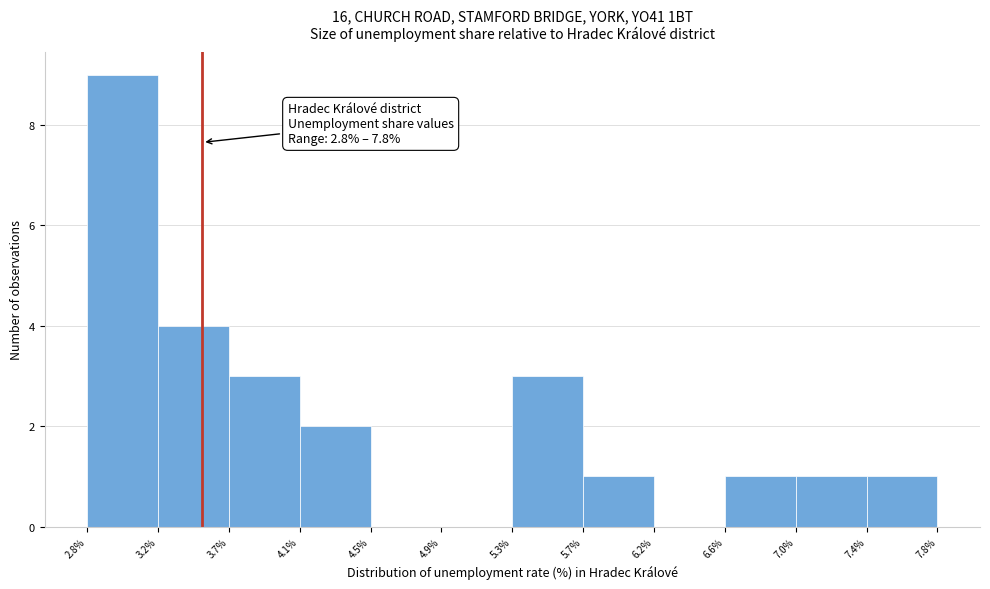

Over which range of the x-axis is the bar tallest?

2.8% to 3.2%